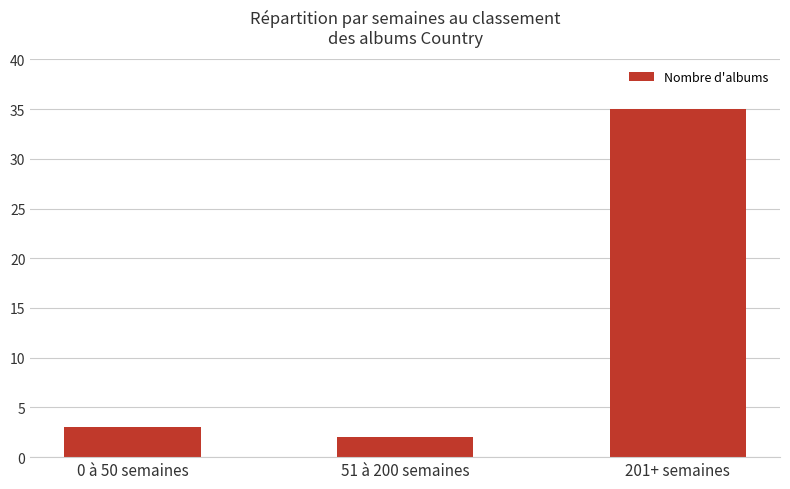

How many bars are there in total?

3